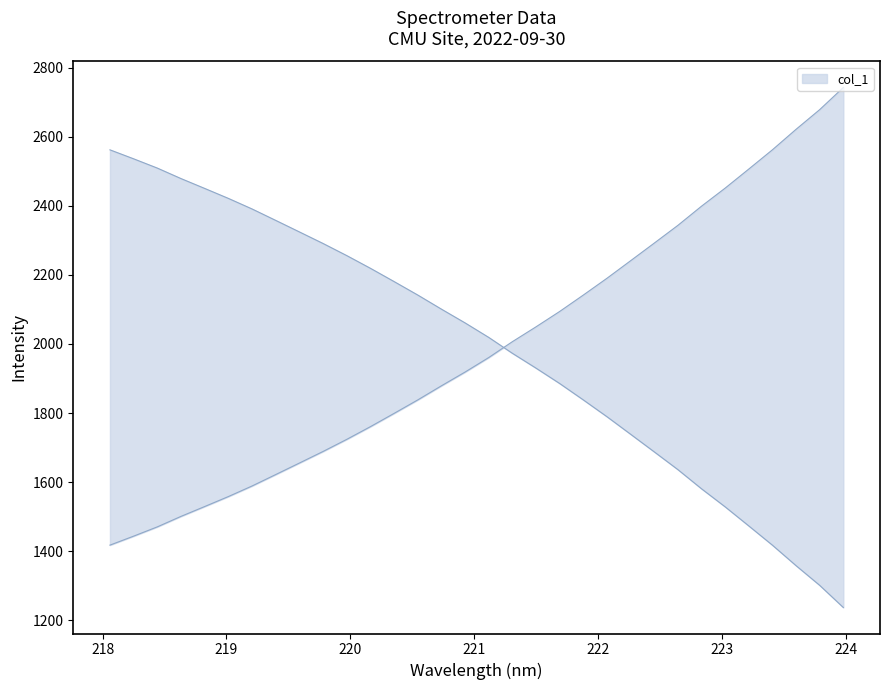

What is the value of the 26th point from the left?

2398.8